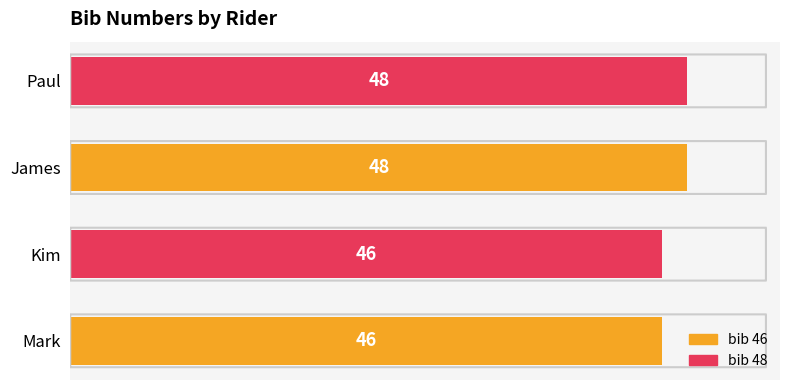

Between Kim and Paul, which is larger?

Paul